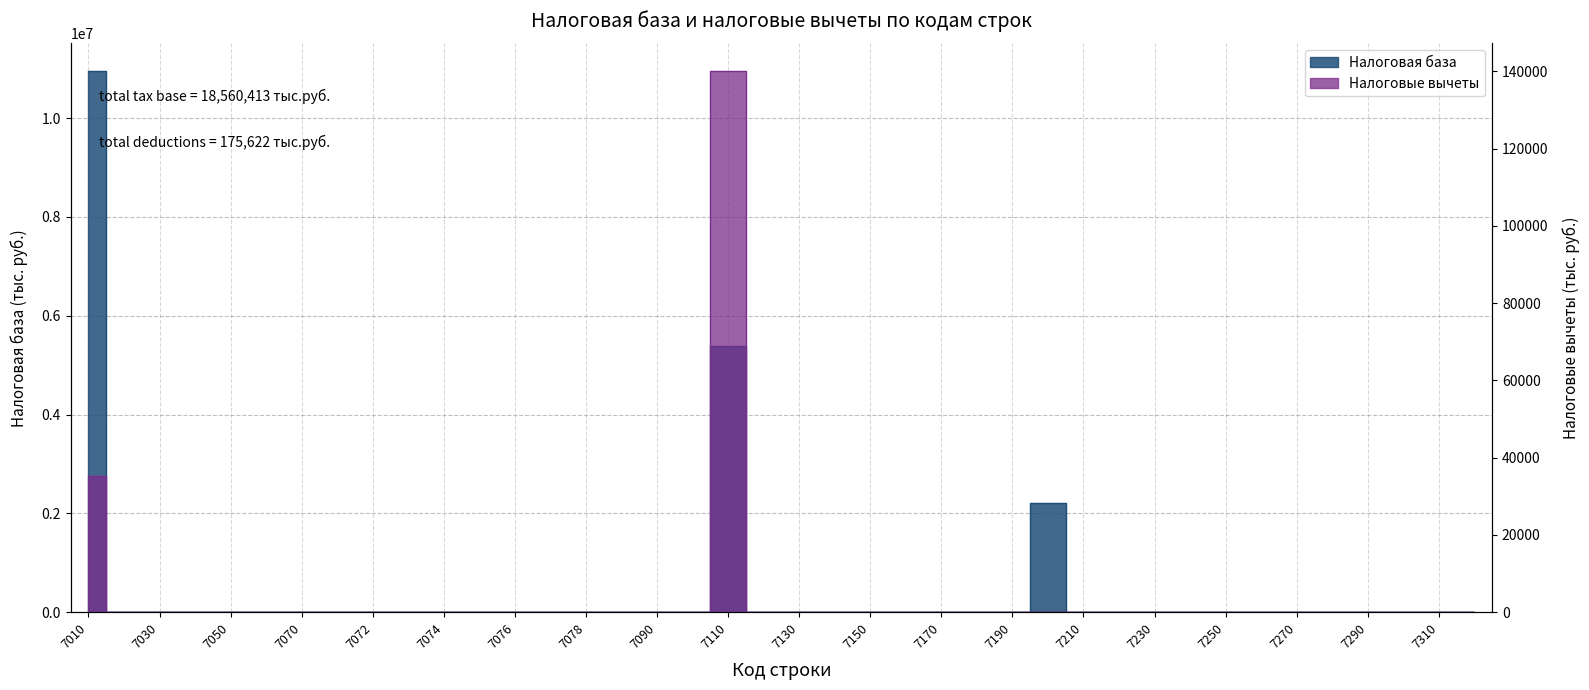

The value of Налоговые вычеты at 7110 is 140228. True or false?

True